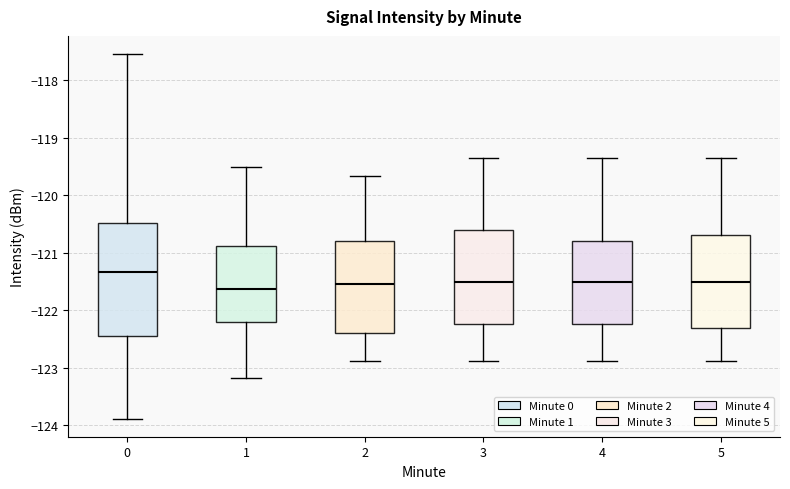

Where does the upper whisker of the box at x = 3 end on the y-axis? The values are not printed on the chart, so give them approximately, as read against the axis.

-119.3